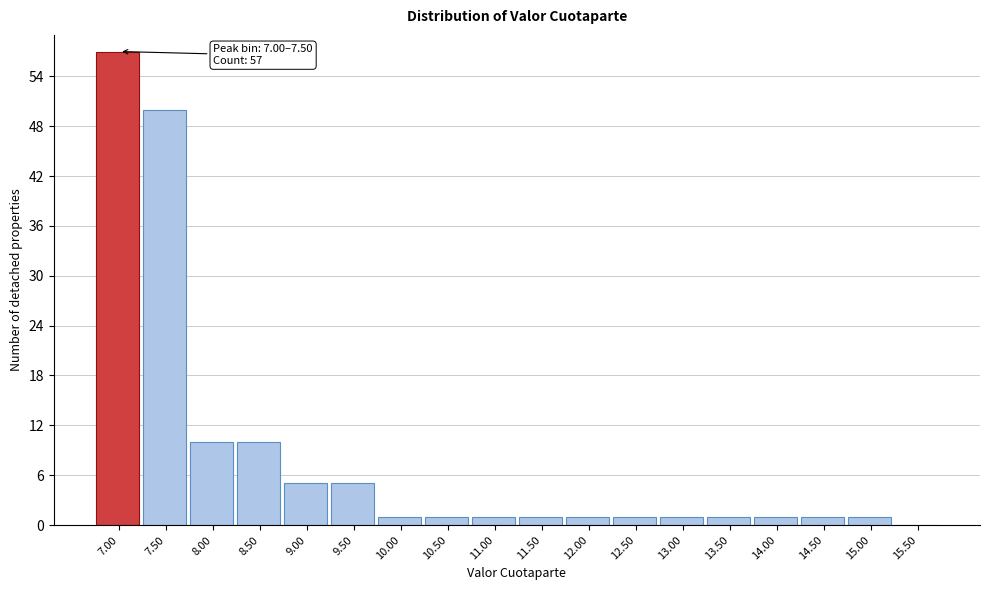

Reading left to right, transcribe all the data shown in this chart.

7.00=57	7.50=50	8.00=10	8.50=10	9.00=5	9.50=5	10.00=1	10.50=1	11.00=1	11.50=1	12.00=1	12.50=1	13.00=1	13.50=1	14.00=1	14.50=1	15.00=1	15.50=0